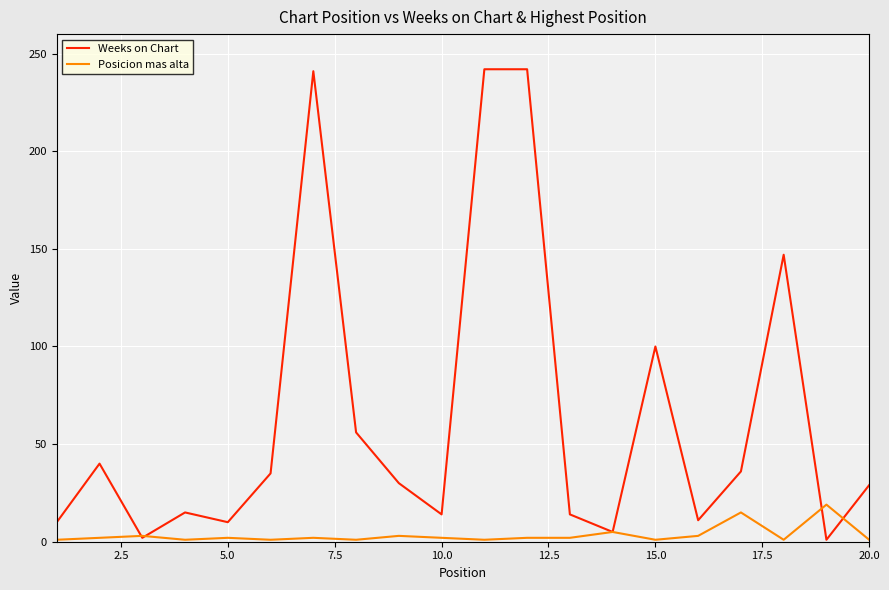

Rank the series by their average value, from highest to lowest.

Weeks on Chart, Posicion mas alta